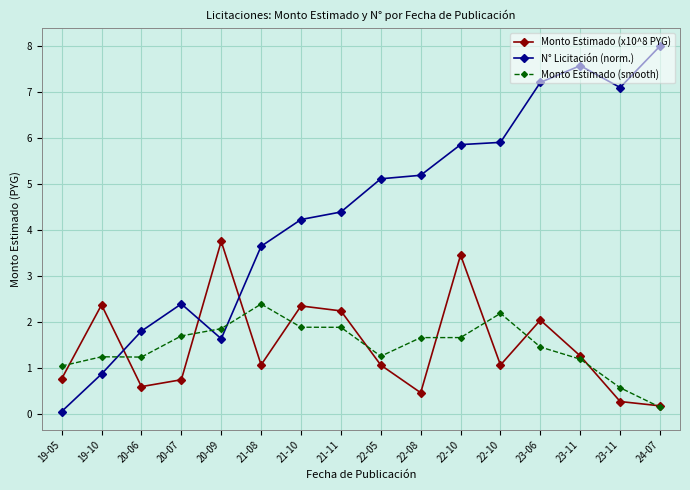

How many lines are shown in the chart?

3